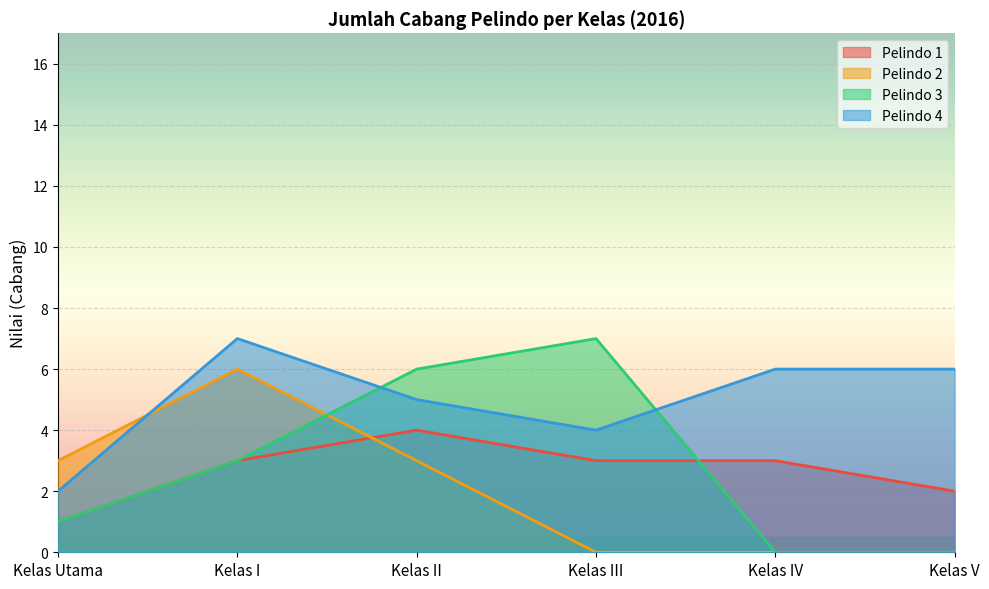

Rank the series by their maximum value, from lowest to highest.

Pelindo 1, Pelindo 2, Pelindo 3, Pelindo 4